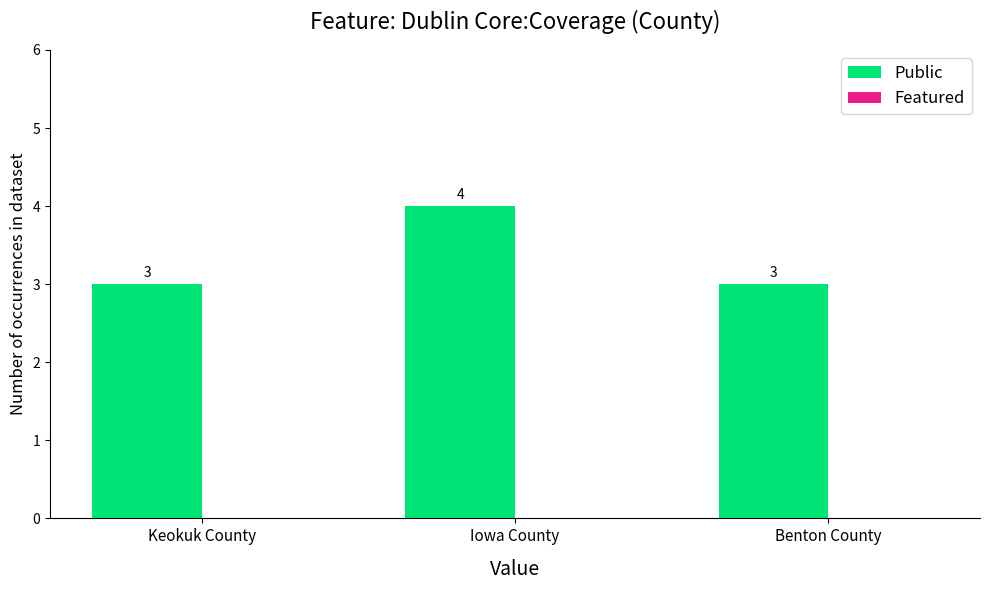

What position from the right is Iowa County?

2